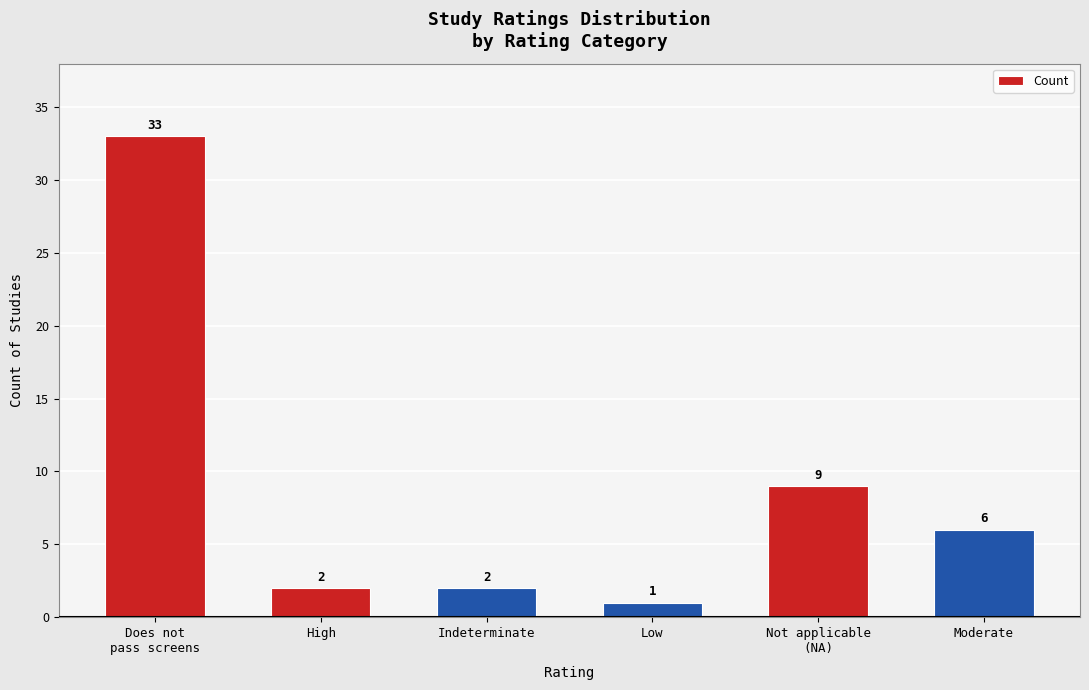

What is the difference between the maximum and minimum values?

32